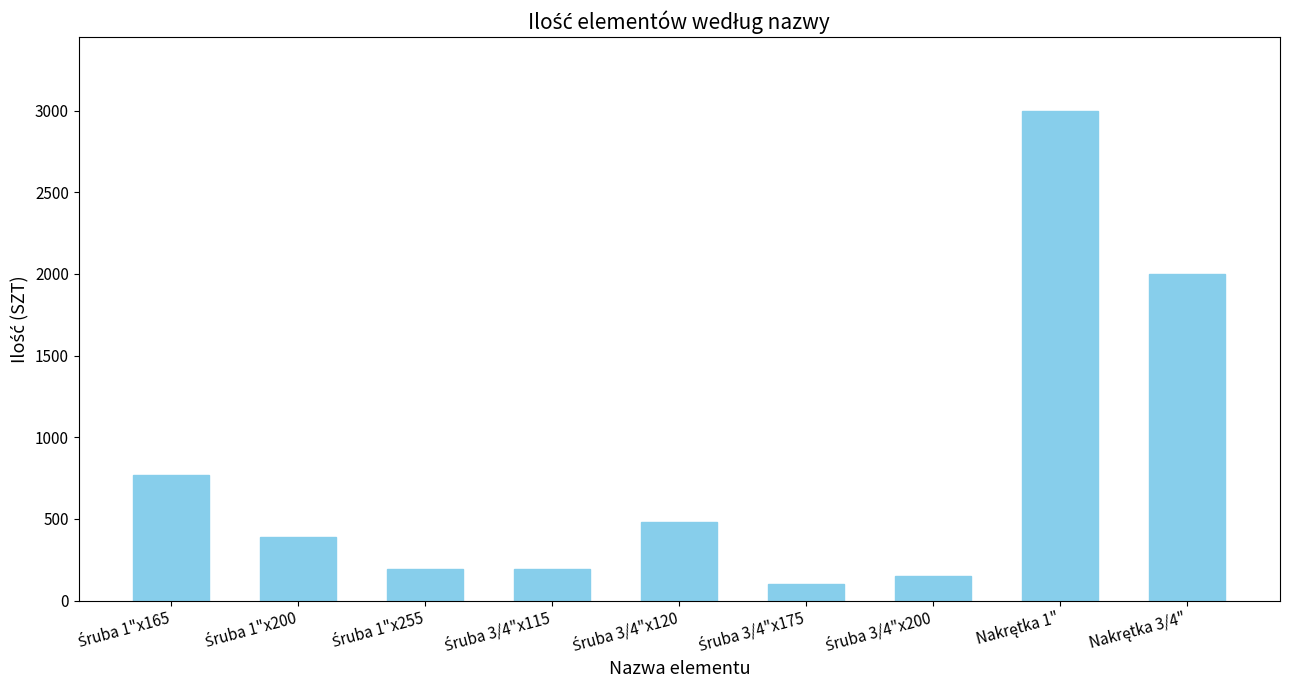

Does the chart contain stacked bars?

No